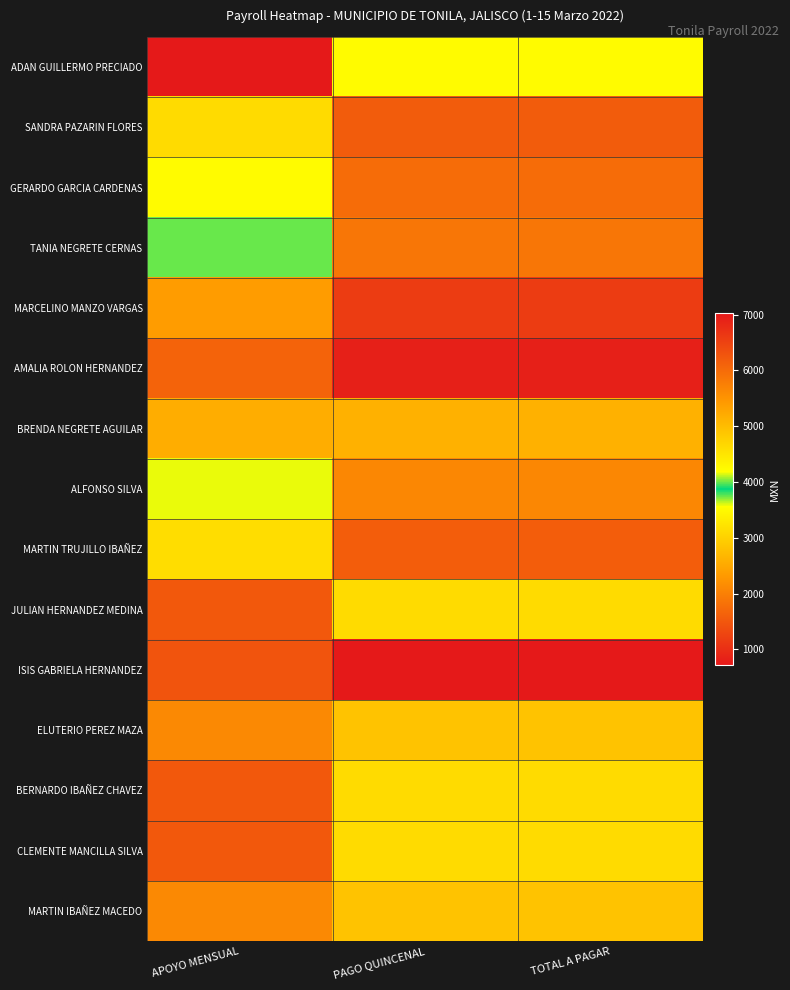

Which category has the lowest value across all series?

PAGO QUINCENAL